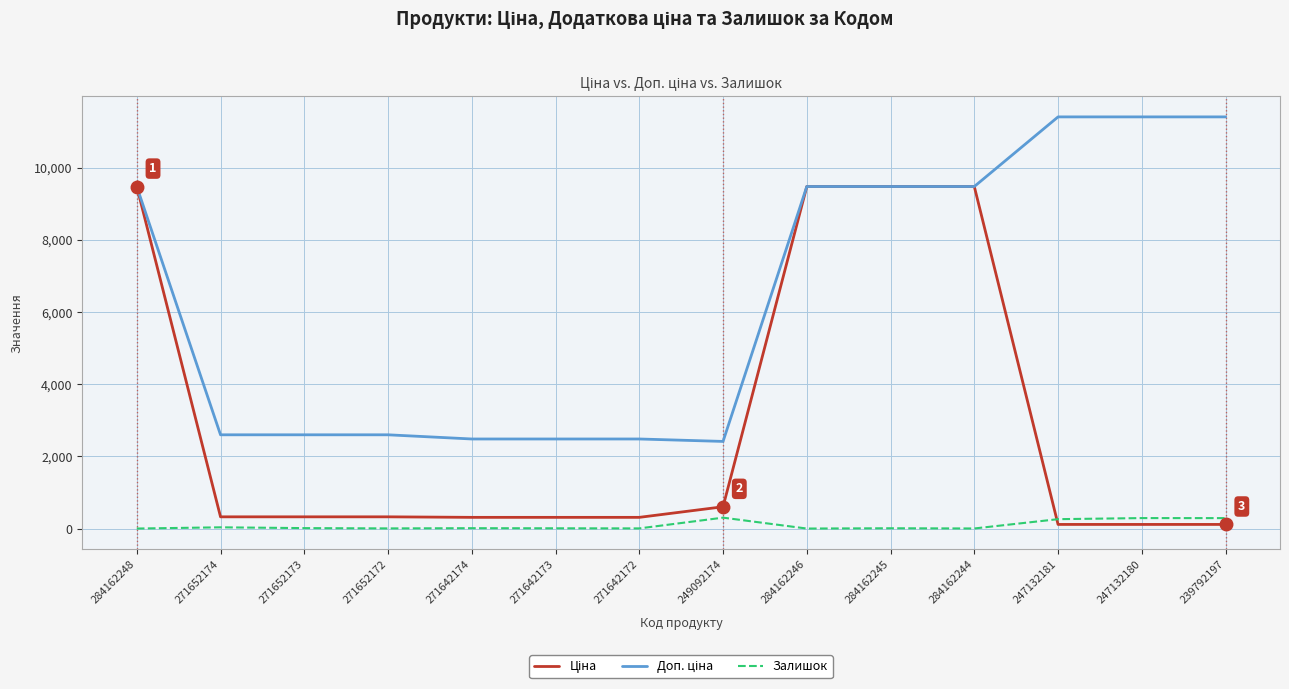

What is the maximum value shown in the chart?

11410.0